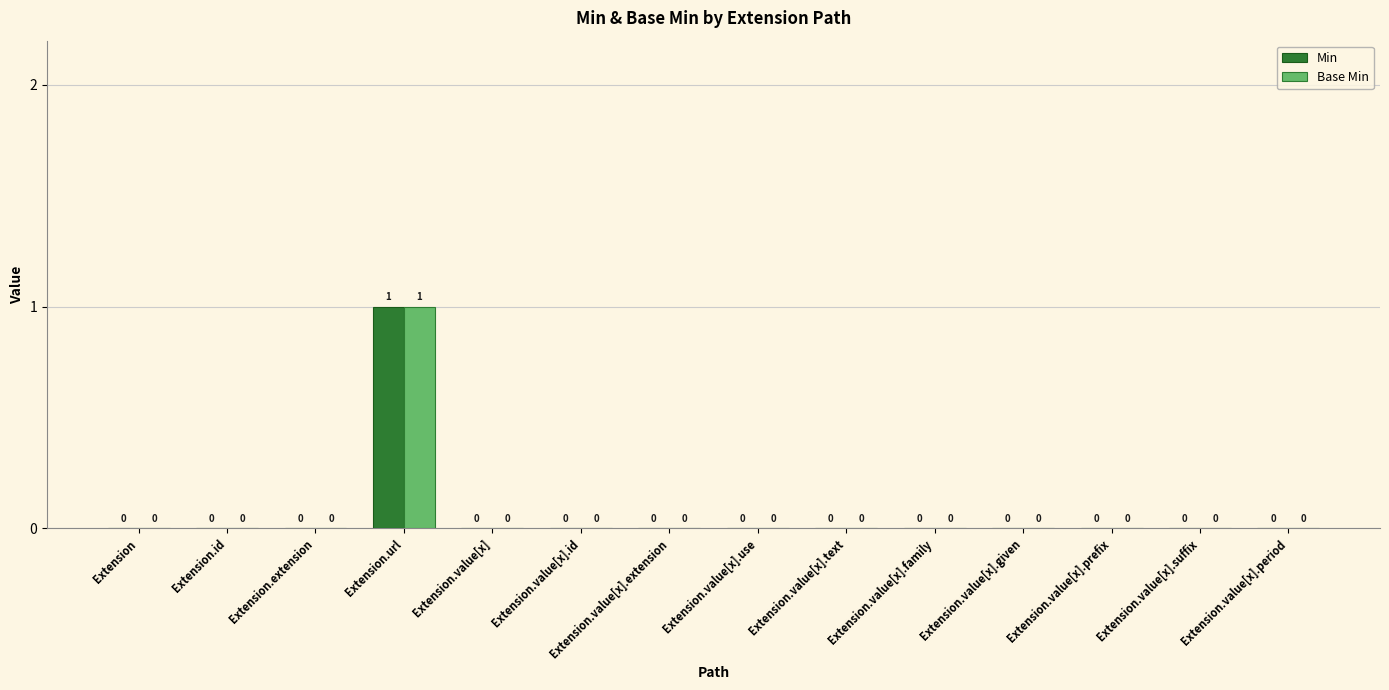

At which category is the sum across all series the highest?

Extension.url